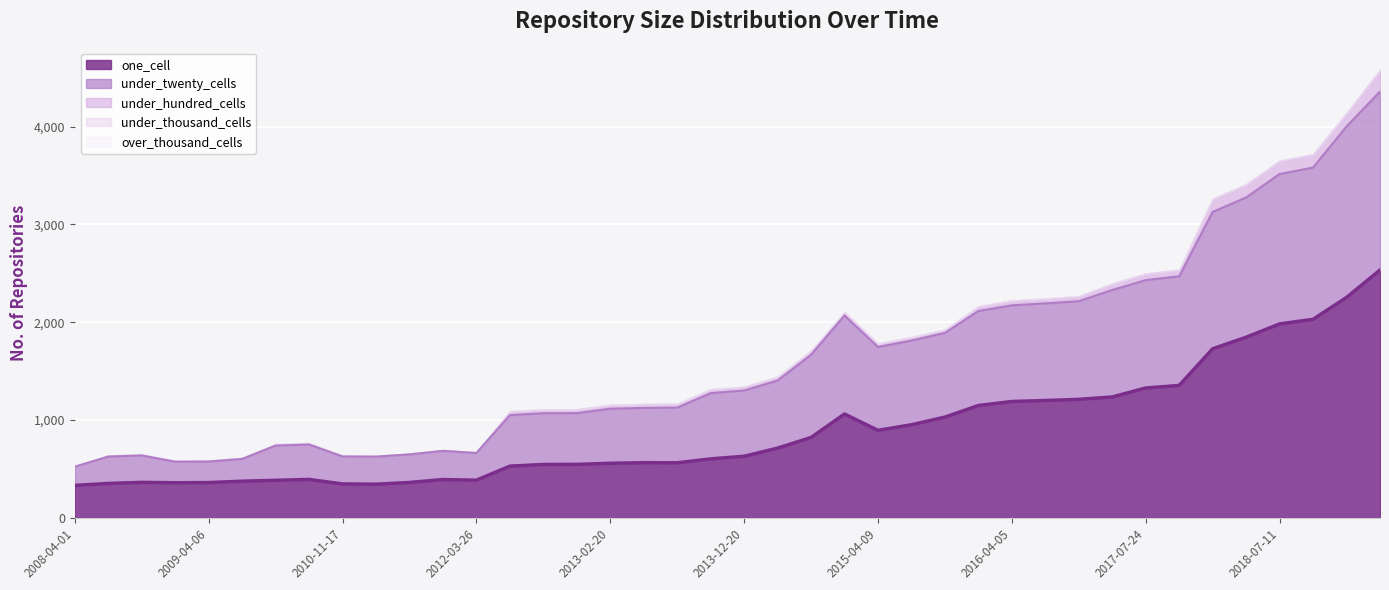

Which series changed the most between 2015-07-03 and 2016-01-04?

one_cell